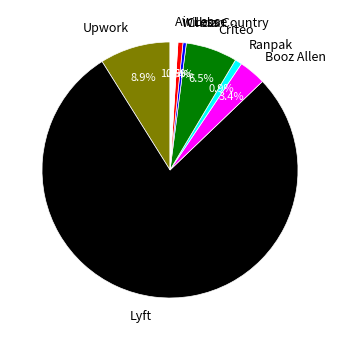

To the nearest percent, what is the combined percentage of Criteo and Upwork?

15%